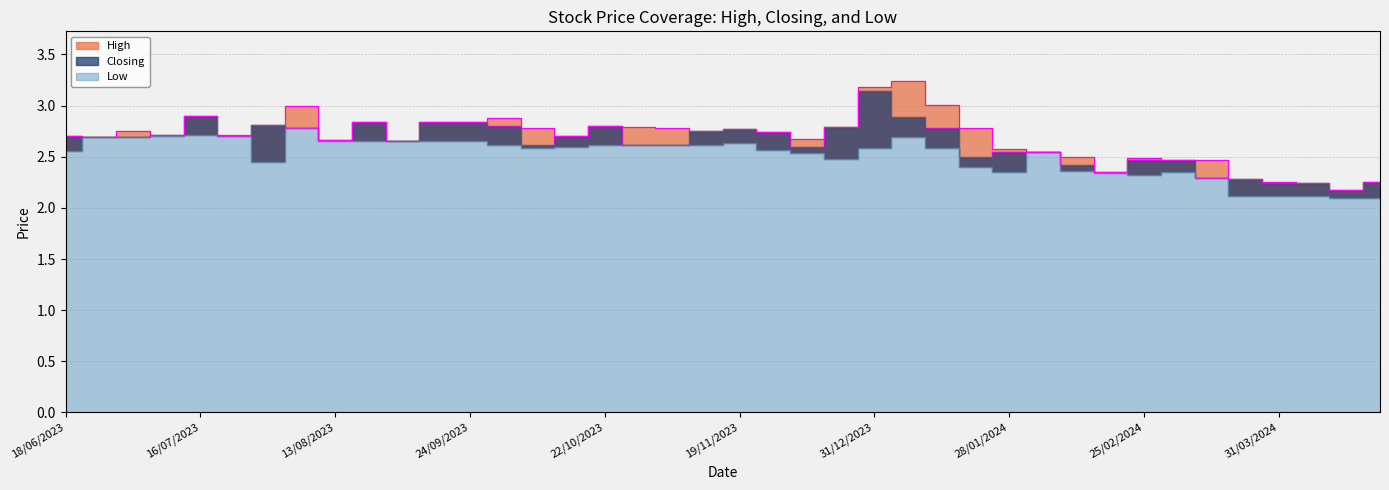

Which series changed the most between 21/04/2024 and 06/08/2023?

High